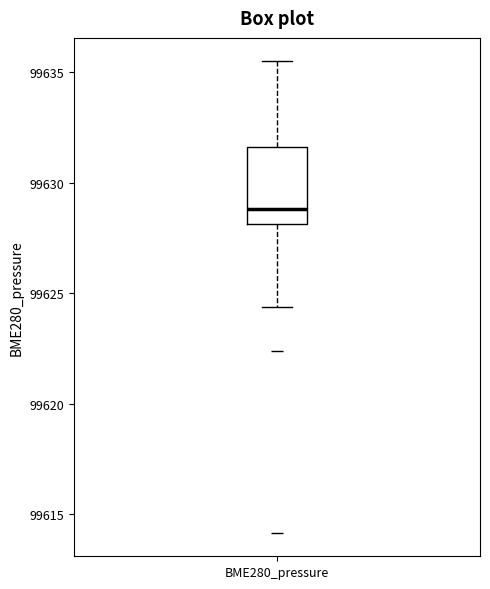

Transcribe this box plot: give where the median line is, the range the box spans, and where the two whiskers end, as read against the y-axis. The values are not printed on the chart, so give them approximately, as read against the axis.

median 99629.0, box 99628.0 to 99631.5, whiskers 99624.5 to 99635.5